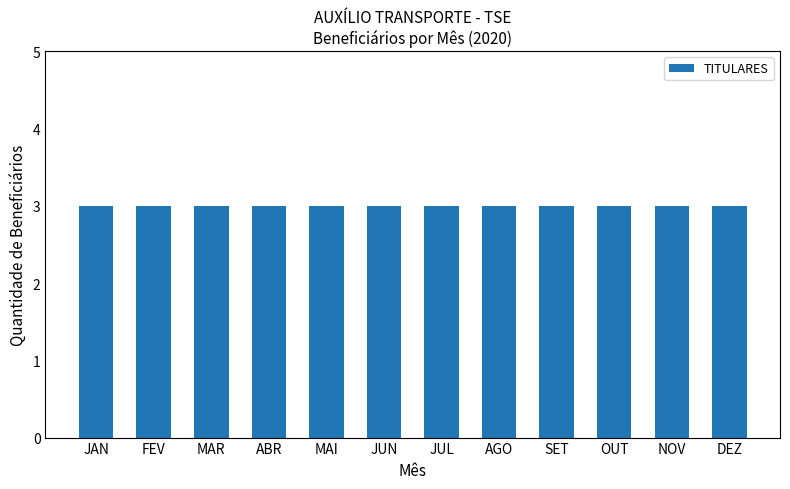

What is the label of the 11th bar from the right?

FEV